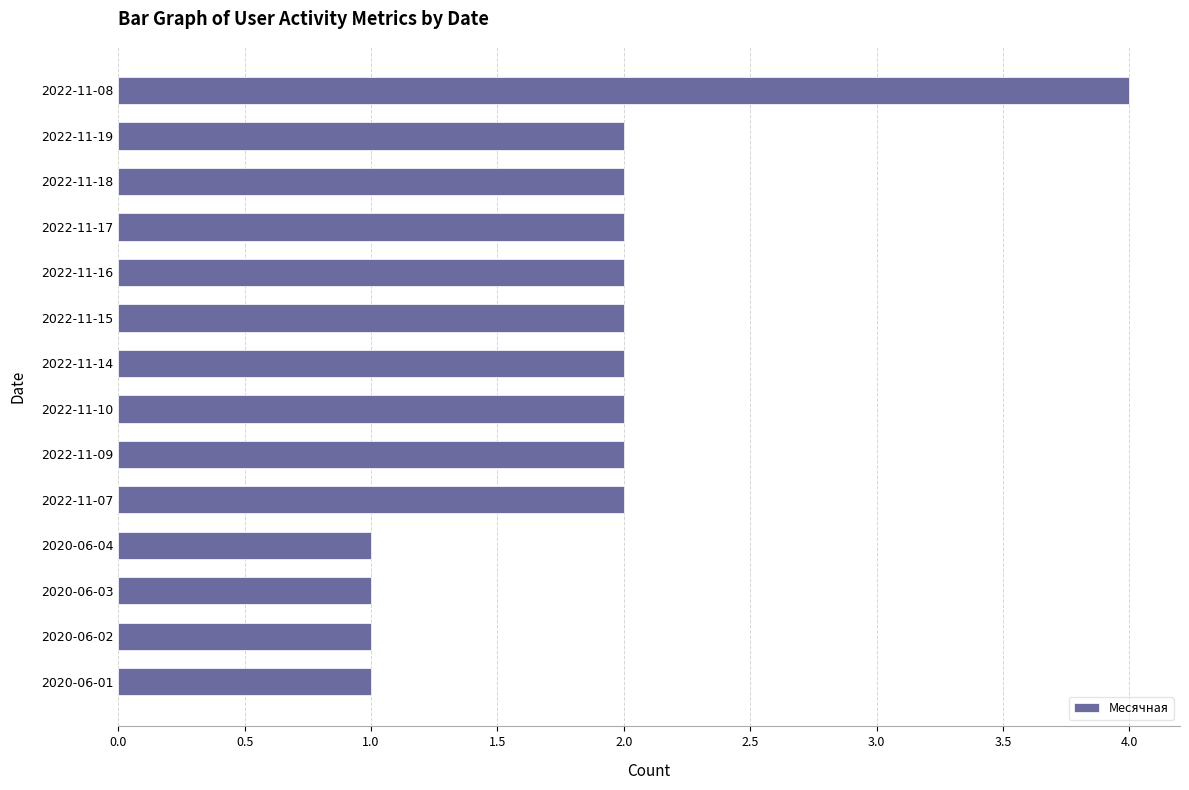

What is the label of the 13th bar from the top?

2020-06-02